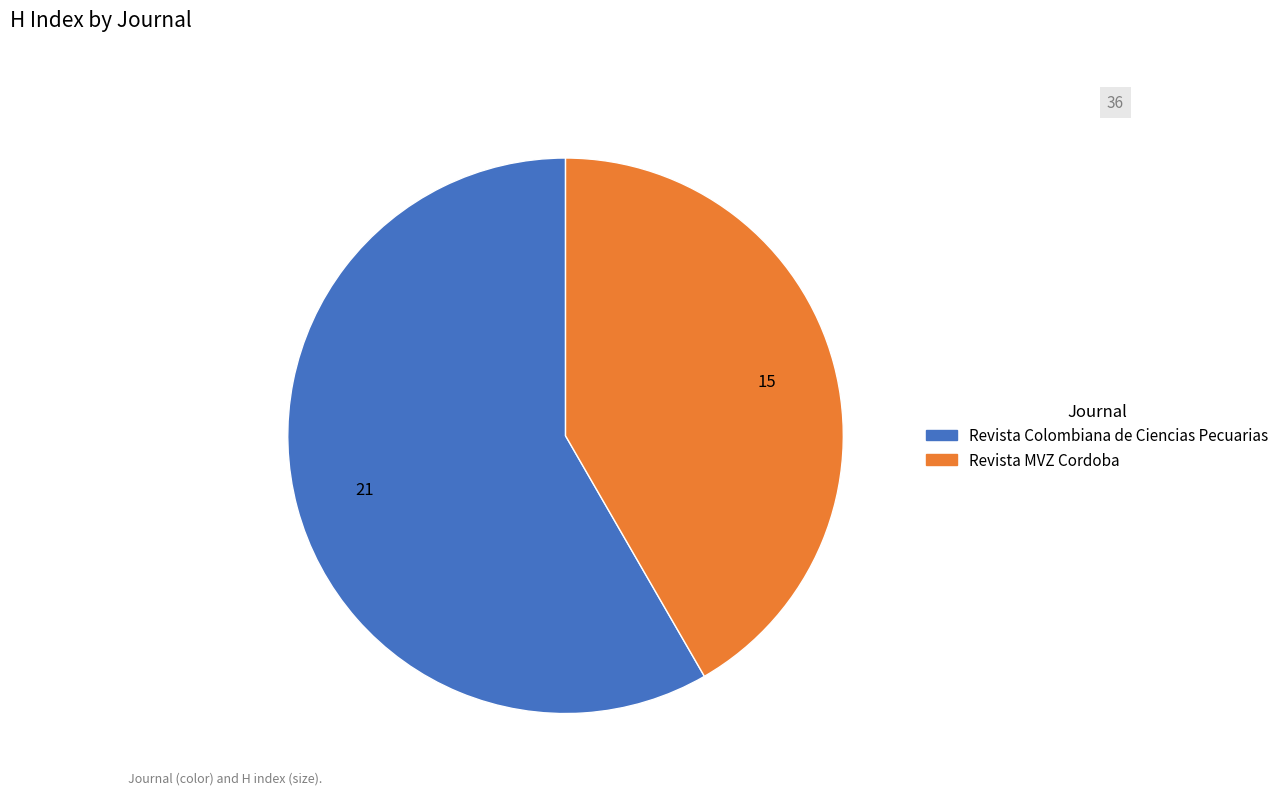

Which category accounts for the majority?

Revista Colombiana de Ciencias Pecuarias